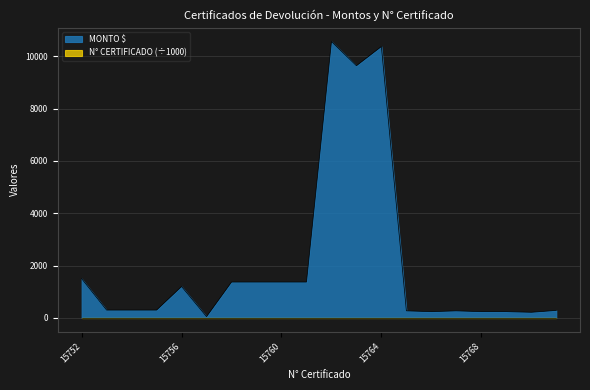

True or false: N° CERTIFICADO and MONTO $ cross at least once.

False